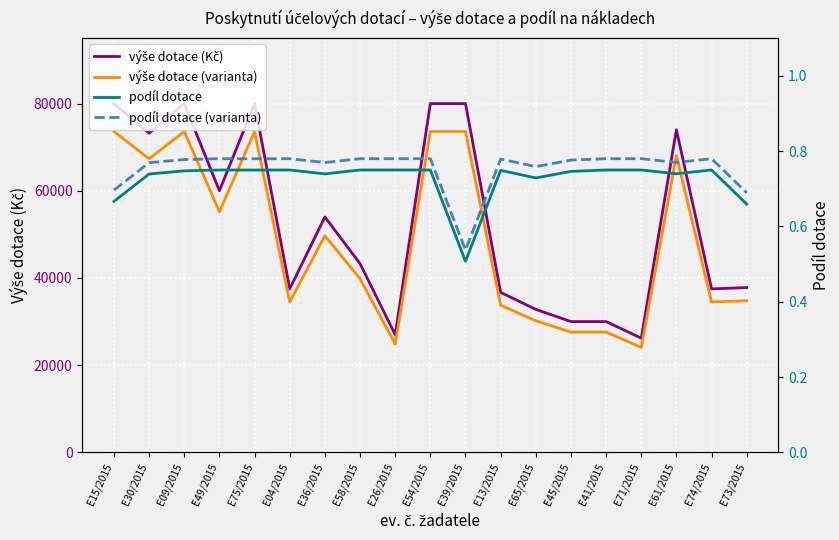

Read the podíl dotace (varianta) value at E36/2015.

0.8